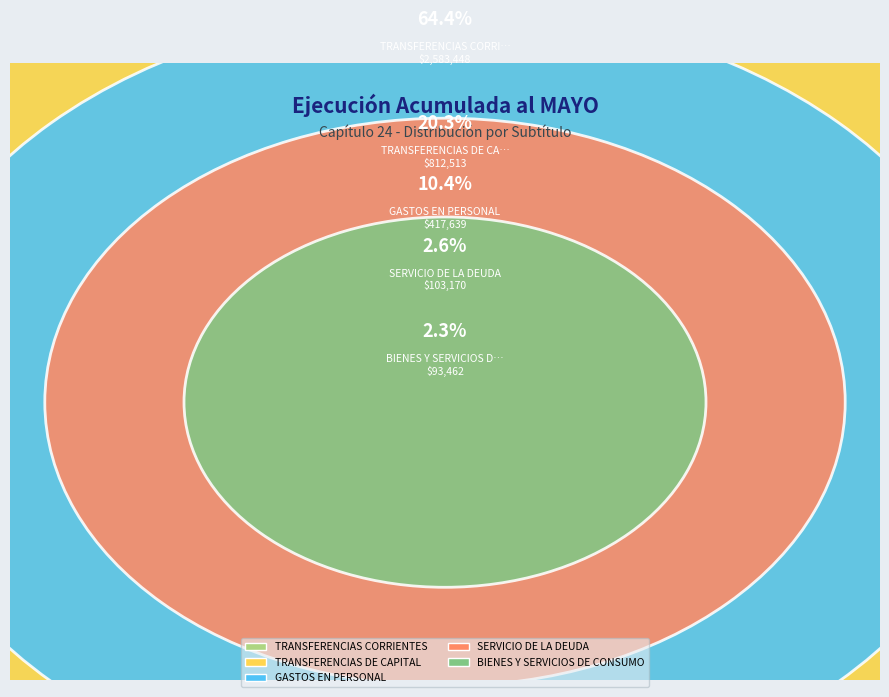

What portion of the pie excludes BIENES Y SERVICIOS DE CONSUMO?

97.7%